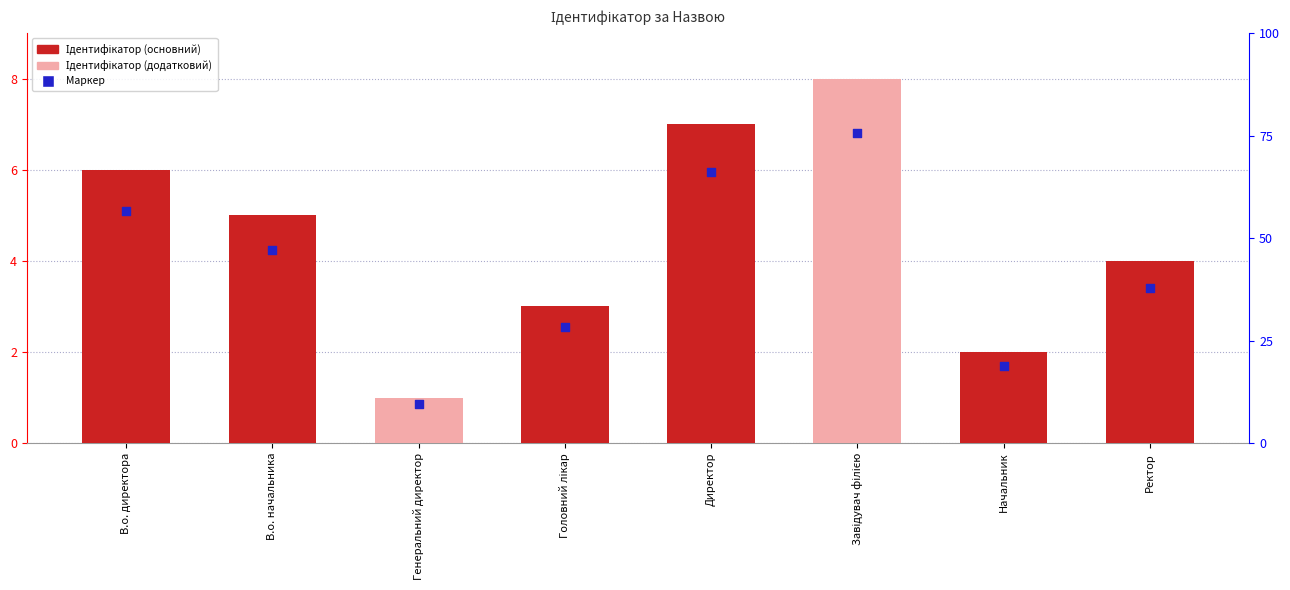

Which series has the widest spread of Y values?

Ідентифікатор